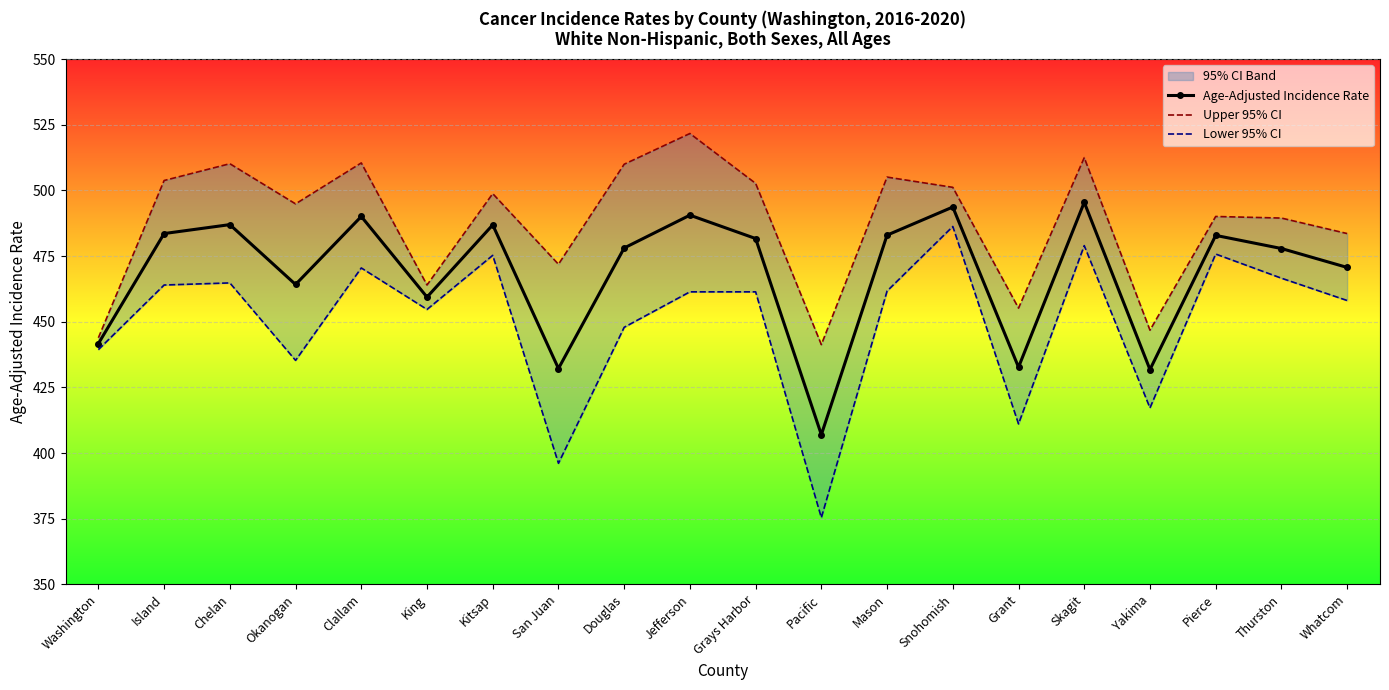

What is the lowest value of the Lower 95% CI series?

375.4